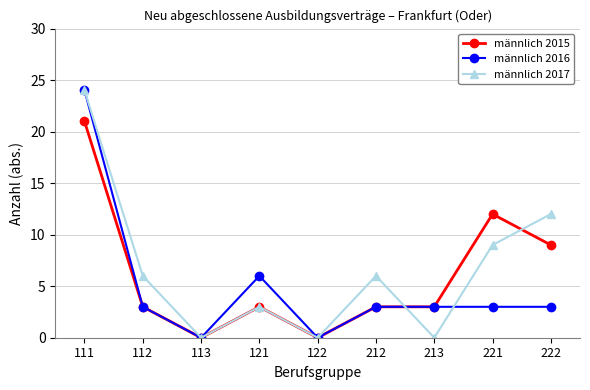

What is the difference between the maximum and minimum values in the männlich 2015 series?

21